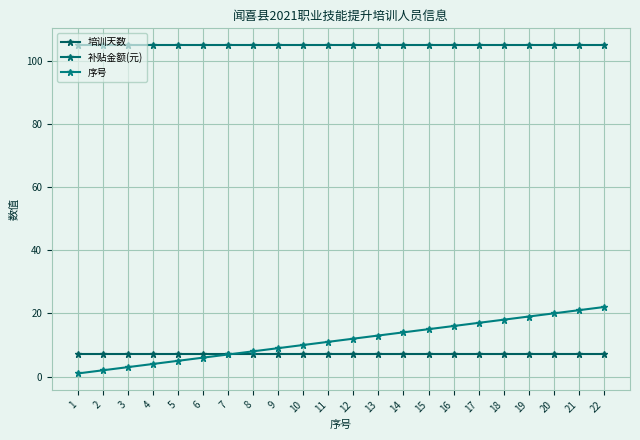

Is the value of 培训天数 at 7 greater than the value of 补贴金额(元) at 17?

No